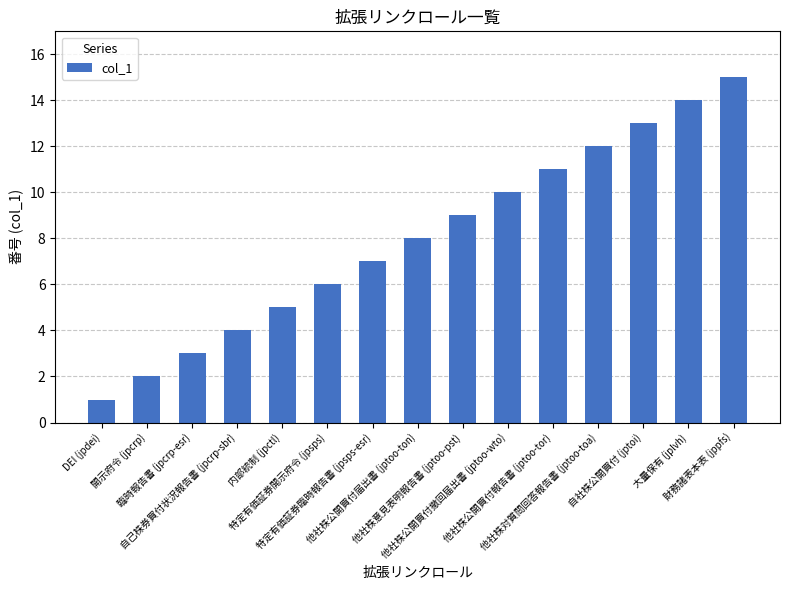

Reading left to right, extract all data points from this chart.

1	2	3	4	5	6	7	8	9	10	11	12	13	14	15